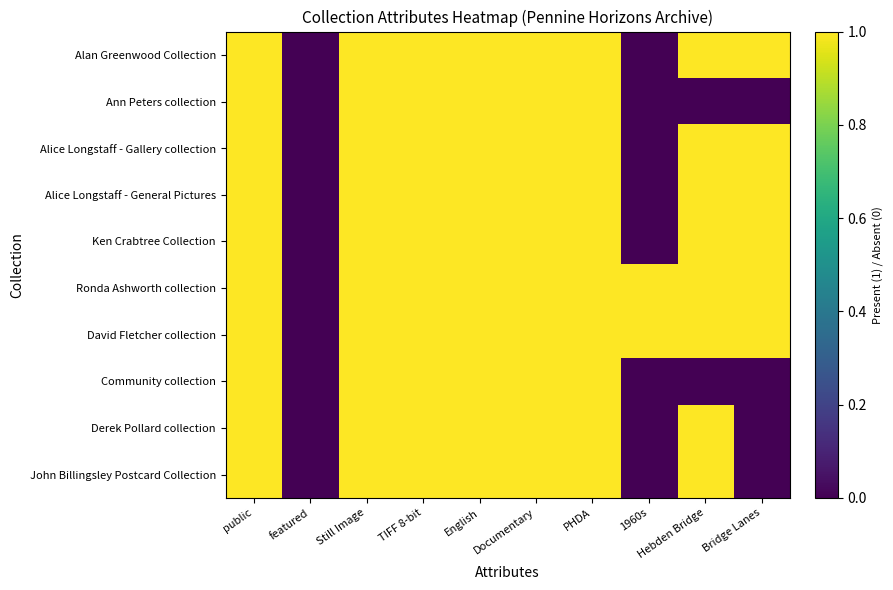

Which series has the widest spread of values?

Alan Greenwood Collection